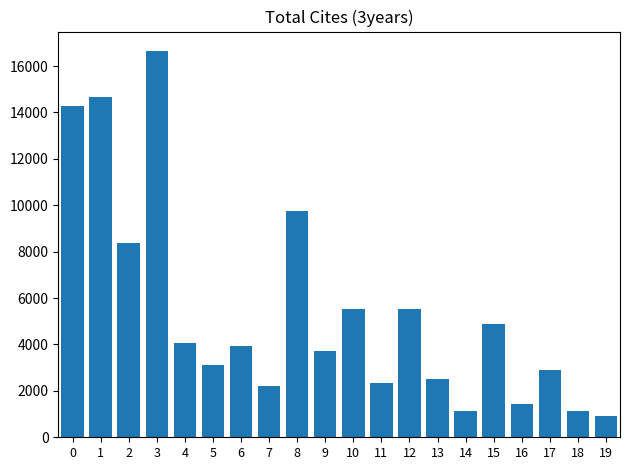

What is the change in value from 7 to 12?

+3301